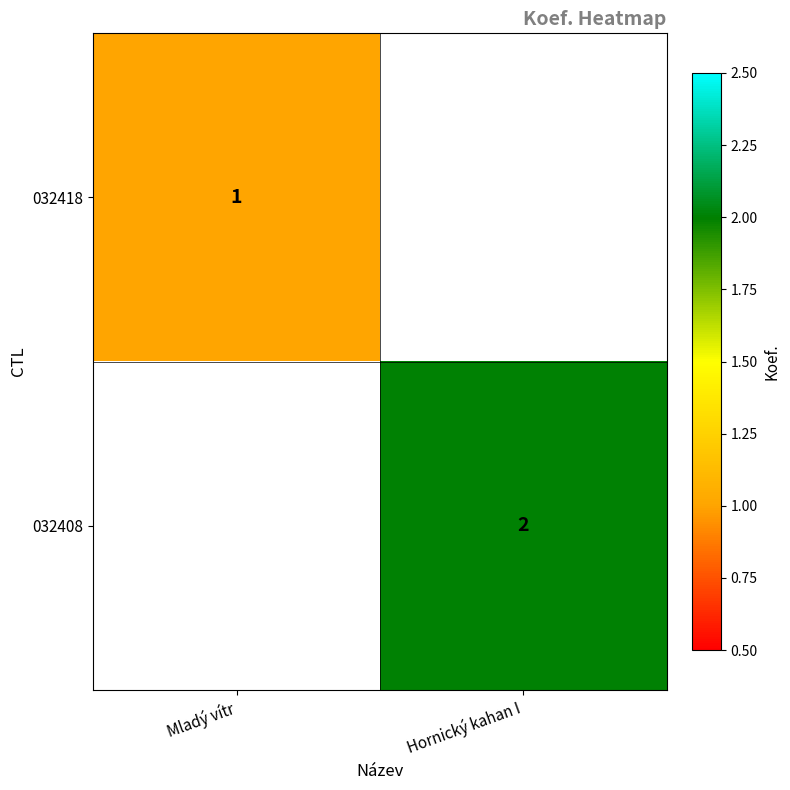

True or false: 032408 has a value of 2 at Hornický kahan I.

True